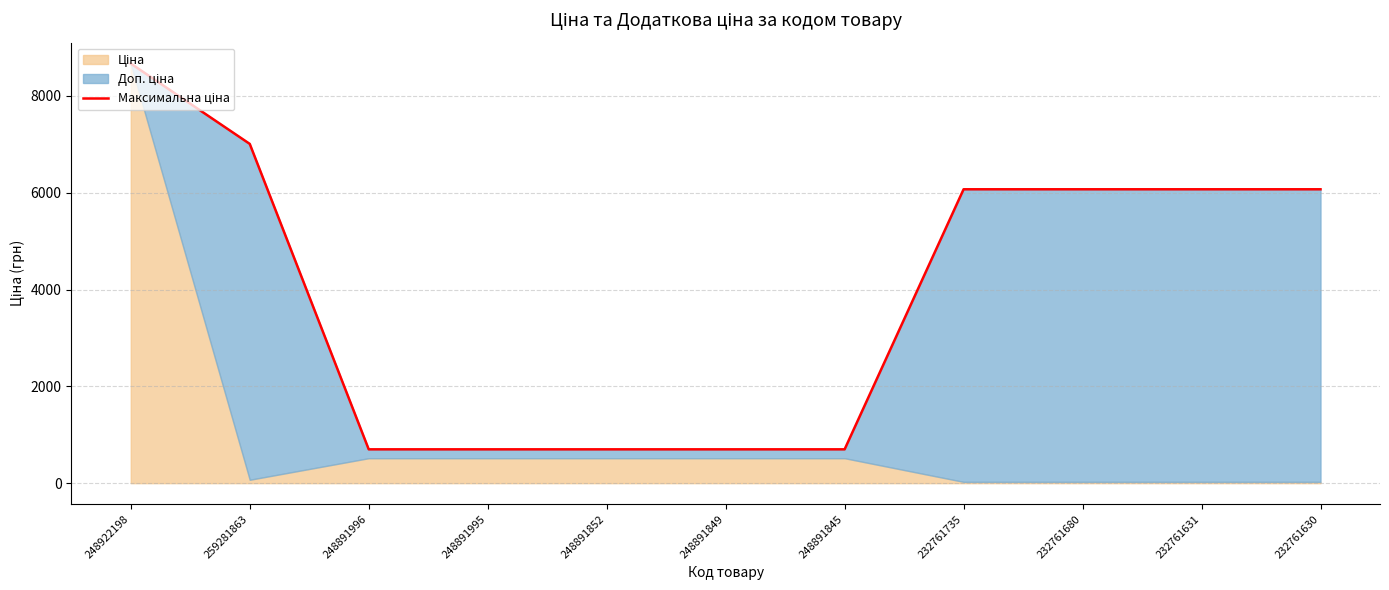

What is the approximate value at 248891845?

699.0